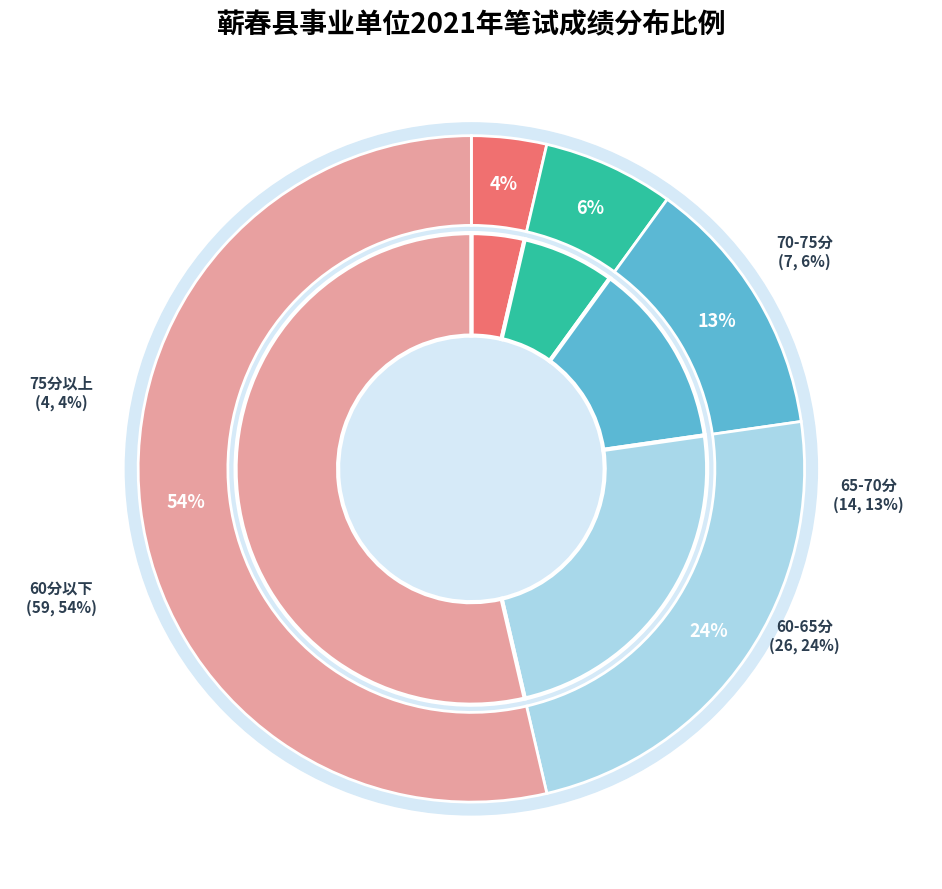

Does any single category account for the majority?

No